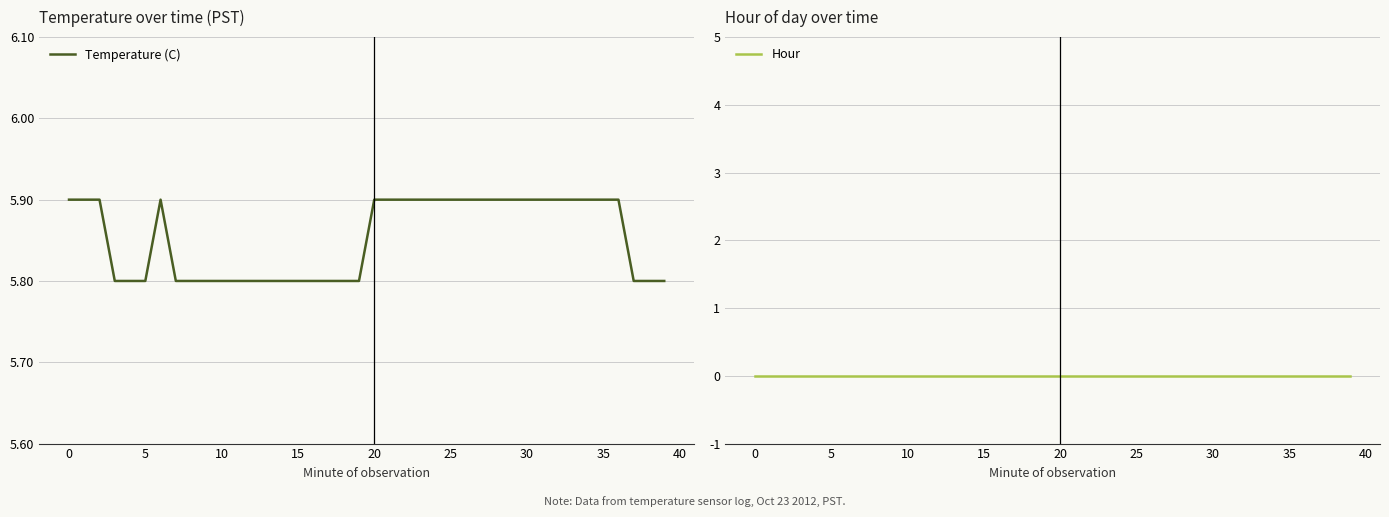

At how many categories does at least one series exceed 4?

40